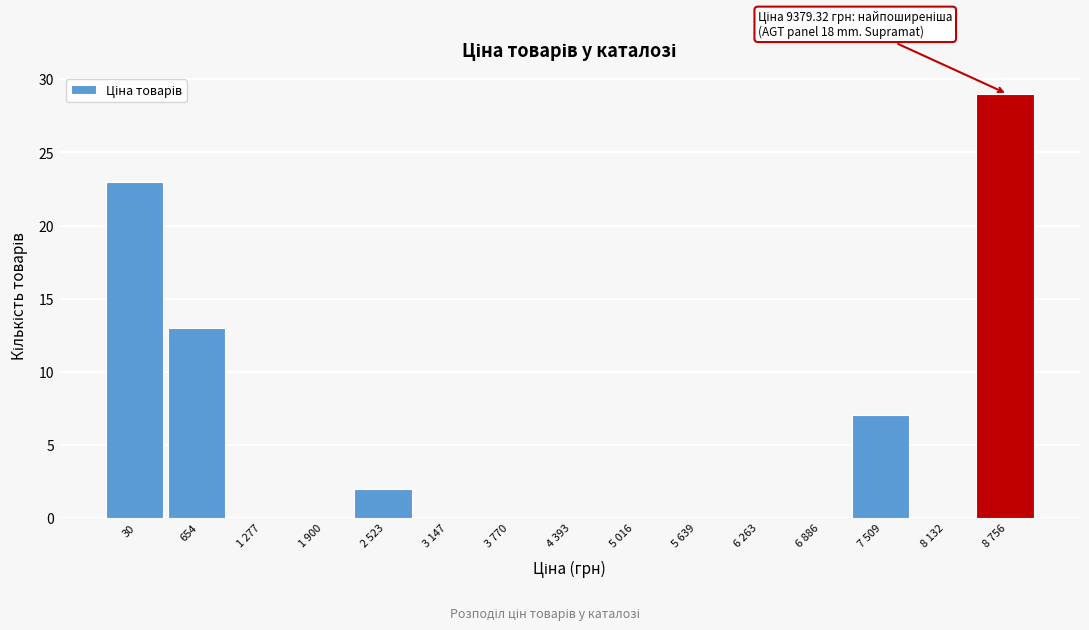

Reading left to right, what are all the values shown in this chart?

30=23	654=13	1 277=0	1 900=0	2 523=2	3 147=0	3 770=0	4 393=0	5 016=0	5 639=0	6 263=0	6 886=0	7 509=7	8 132=0	8 756=29